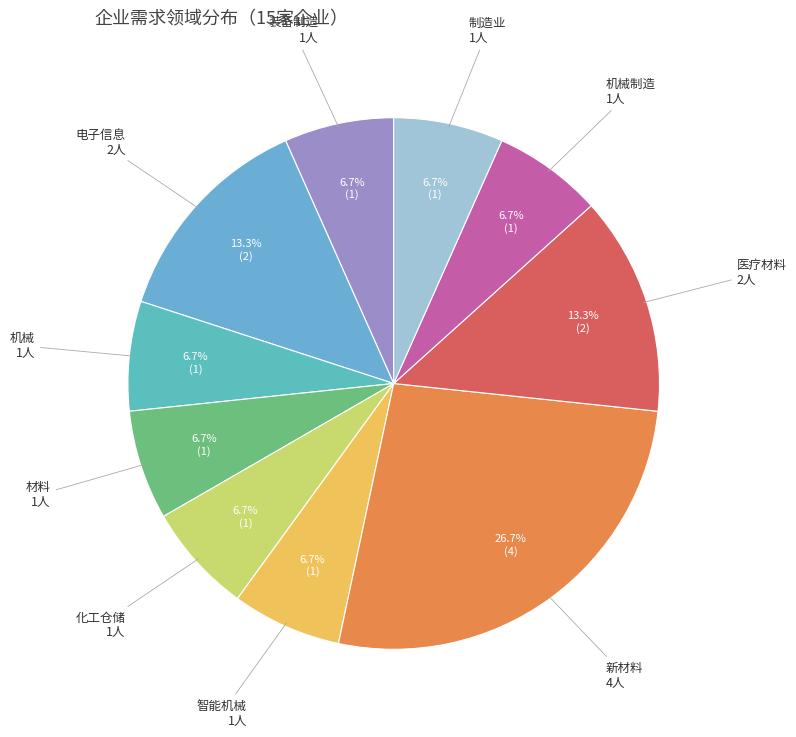

What is the largest slice in the pie chart?

新材料